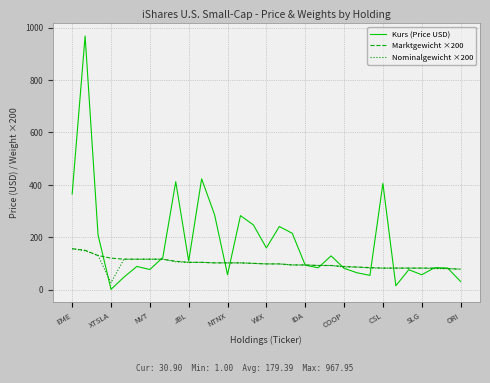

Which series has the largest range (max minus min)?

Kurs (Price USD)